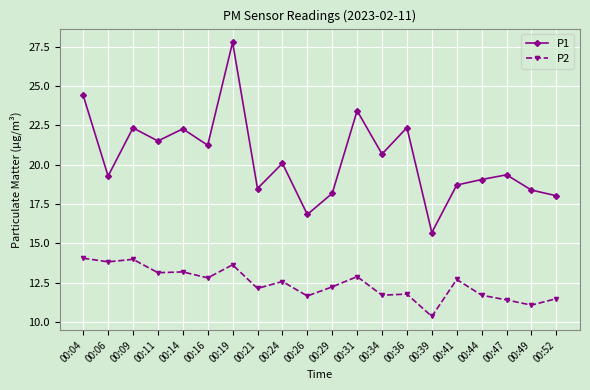

What is the sum of the P2 values at 00:04 and 00:47?

25.5